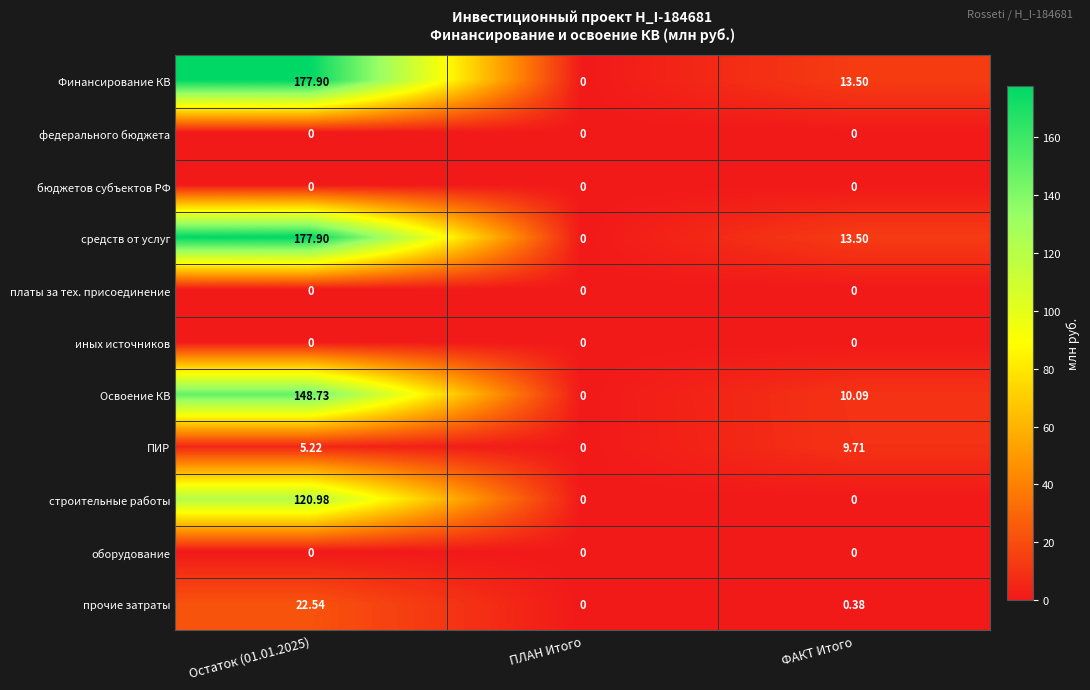

Is the value of средств от услуг at ФАКТ Итого greater than the value of Освоение КВ at Остаток (01.01.2025)?

No